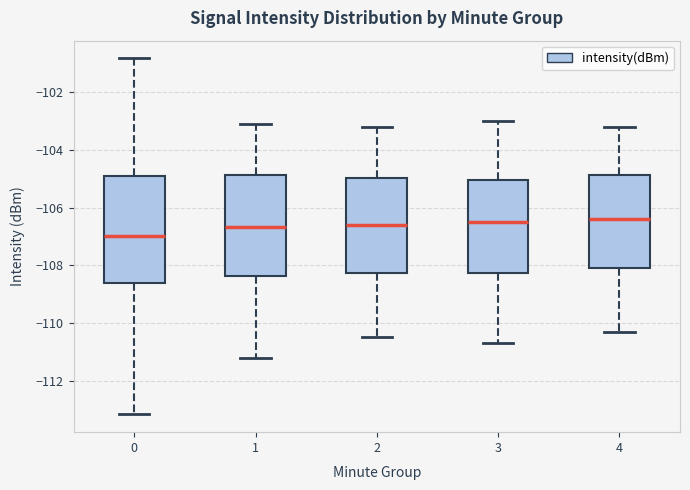

Where does the lower whisker of the box at x = 2 end on the y-axis? The values are not printed on the chart, so give them approximately, as read against the axis.

-110.4